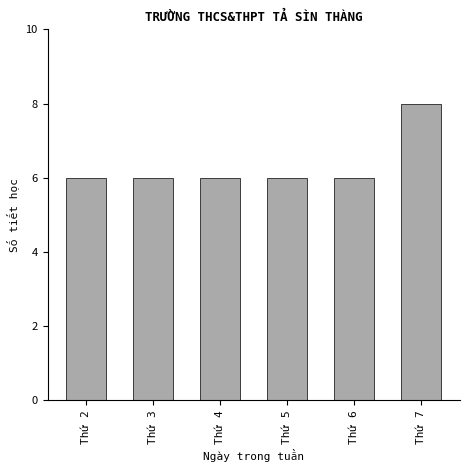

Reading left to right, transcribe all the data shown in this chart.

6	6	6	6	6	8